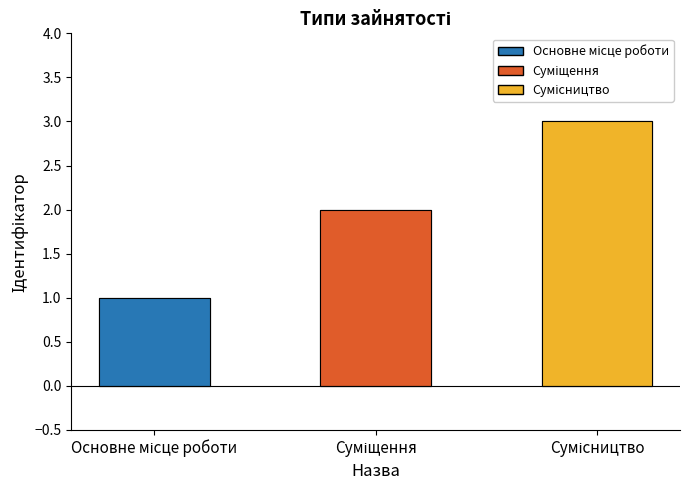

What is the difference between the maximum and minimum values?

2